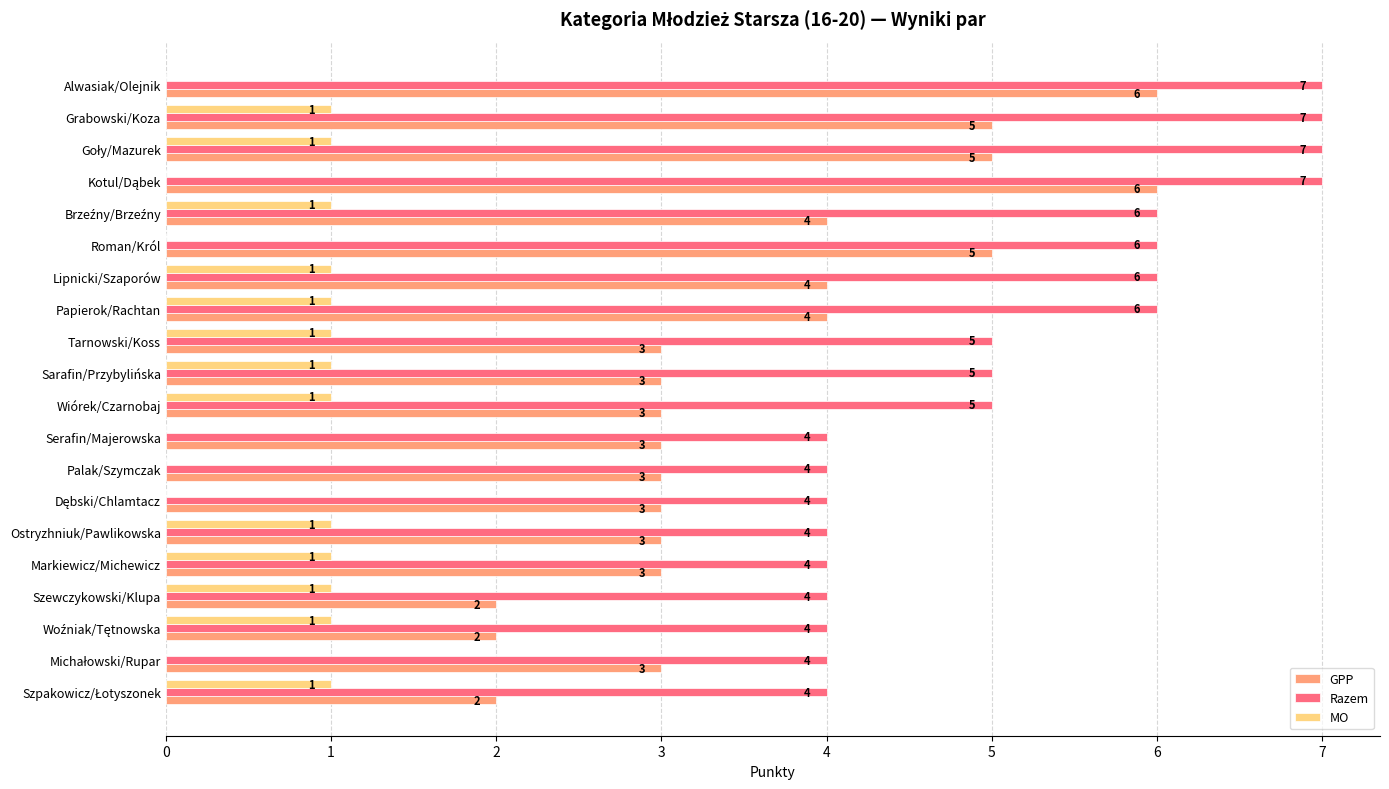

The MO series shows 1 at Roman/Król. True or false?

False